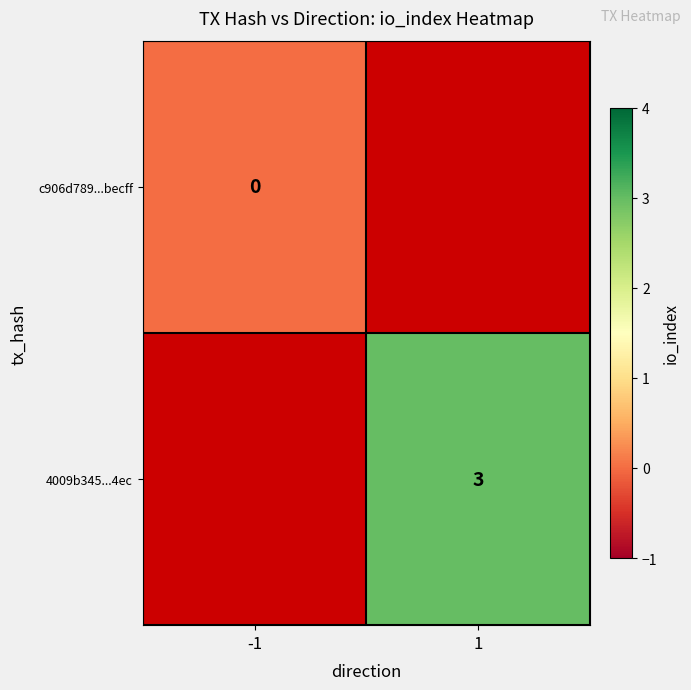

At how many categories does at least one series exceed 1?

1